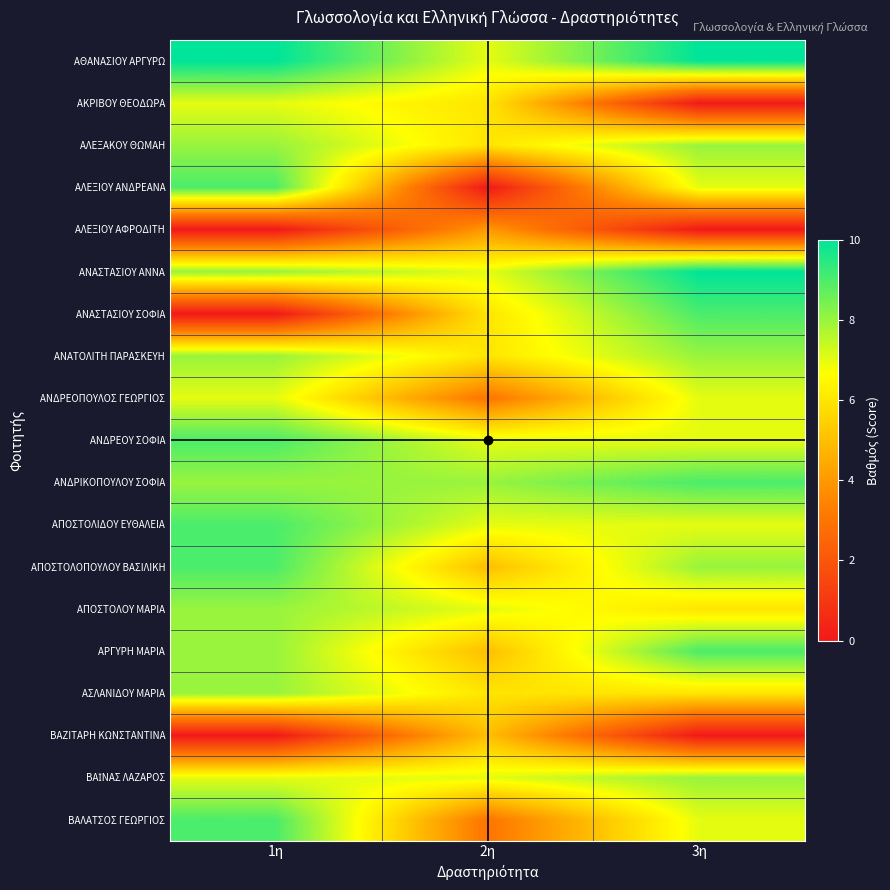

What is the total value across all series at 2η?

105